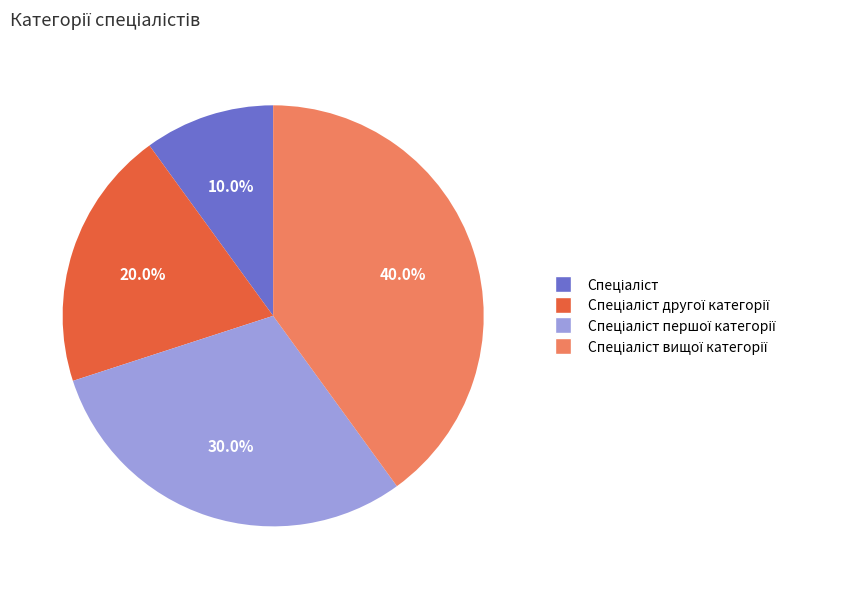

Does any single category account for the majority?

No